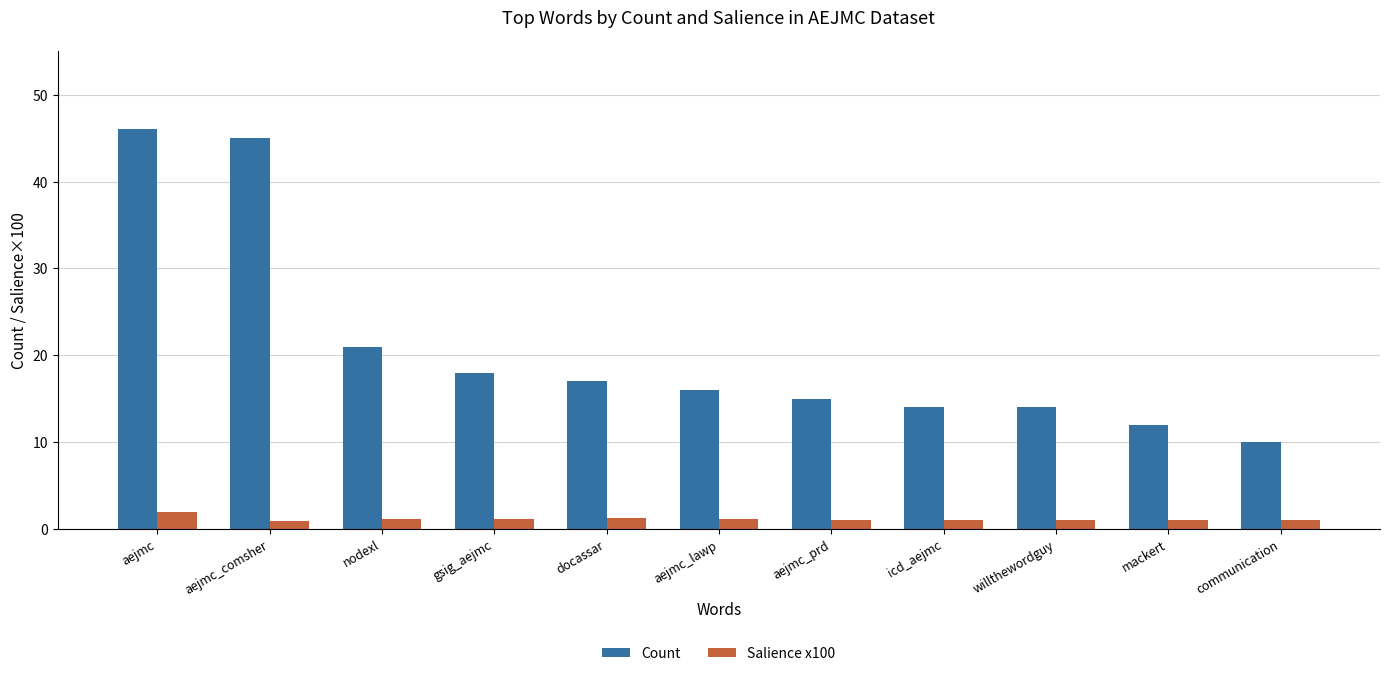

Rank the series by their maximum value, from highest to lowest.

Count, Salience x100